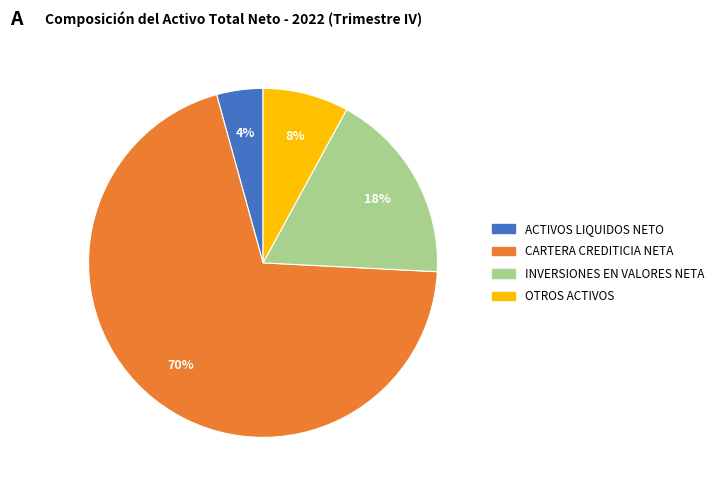

Rank the categories by value from lowest to highest.

ACTIVOS LIQUIDOS NETO, OTROS ACTIVOS, INVERSIONES EN VALORES NETA, CARTERA CREDITICIA NETA